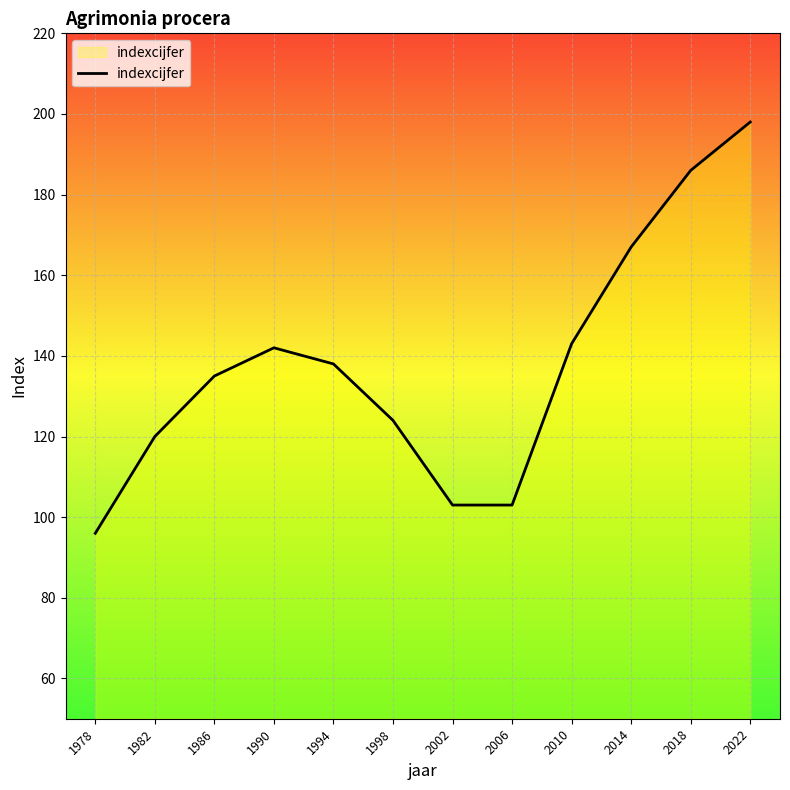

What is the approximate value at 1978?

96